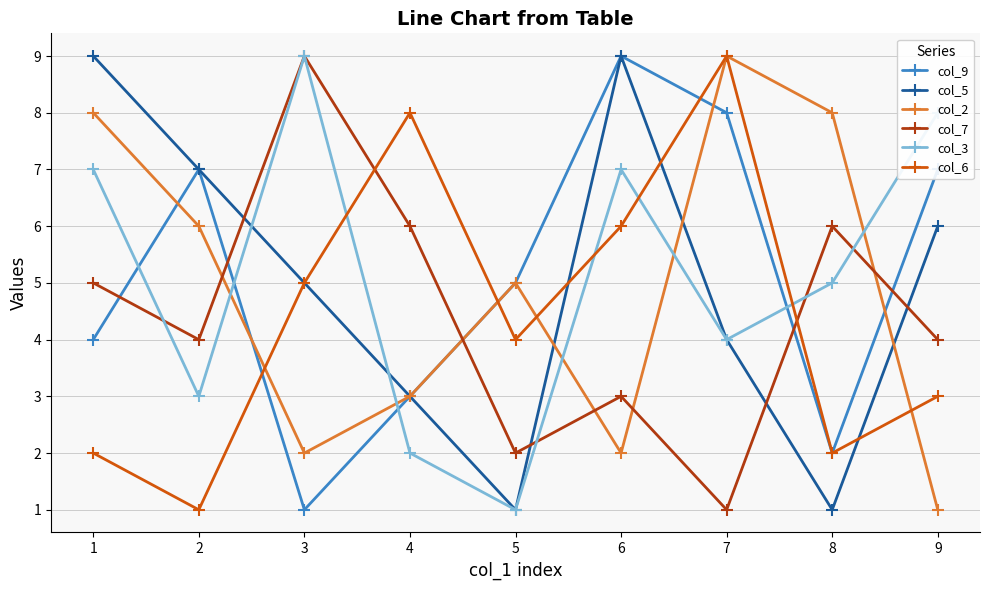

What is the greatest value displayed?

9